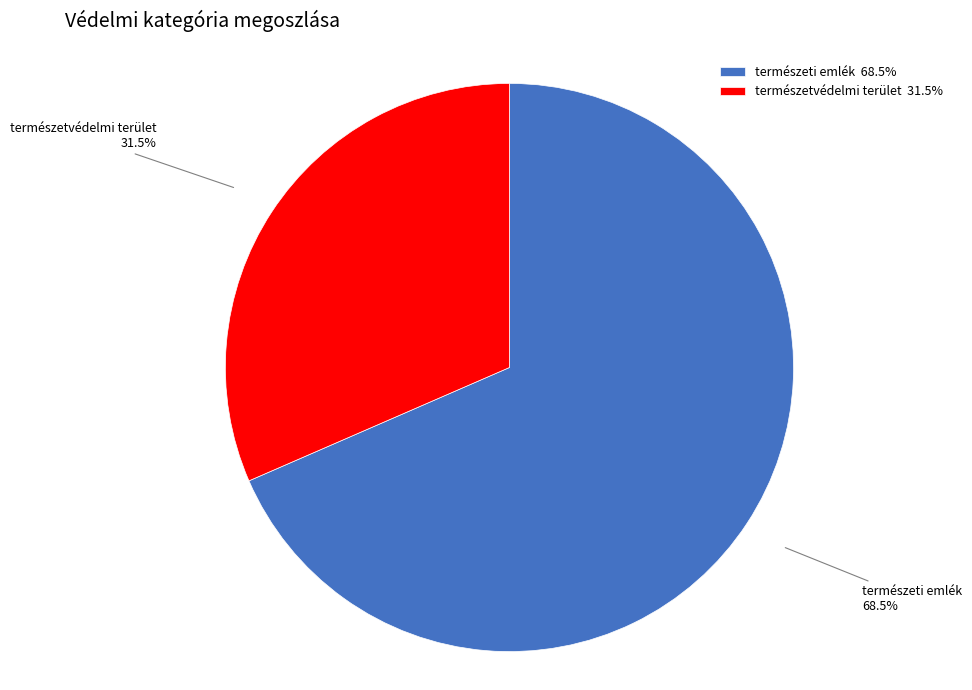

True or false: természetvédelmi terület accounts for 17% of the total.

False